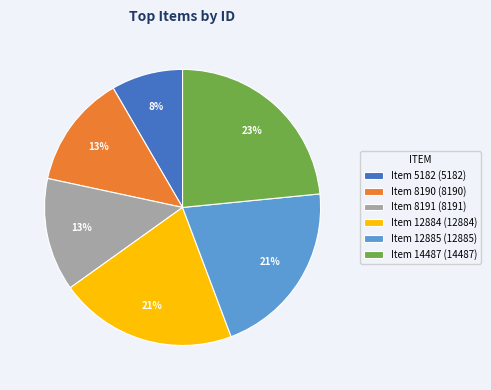

To the nearest percent, what is the difference between the Item 5182 and Item 14487 slice percentages?

15%